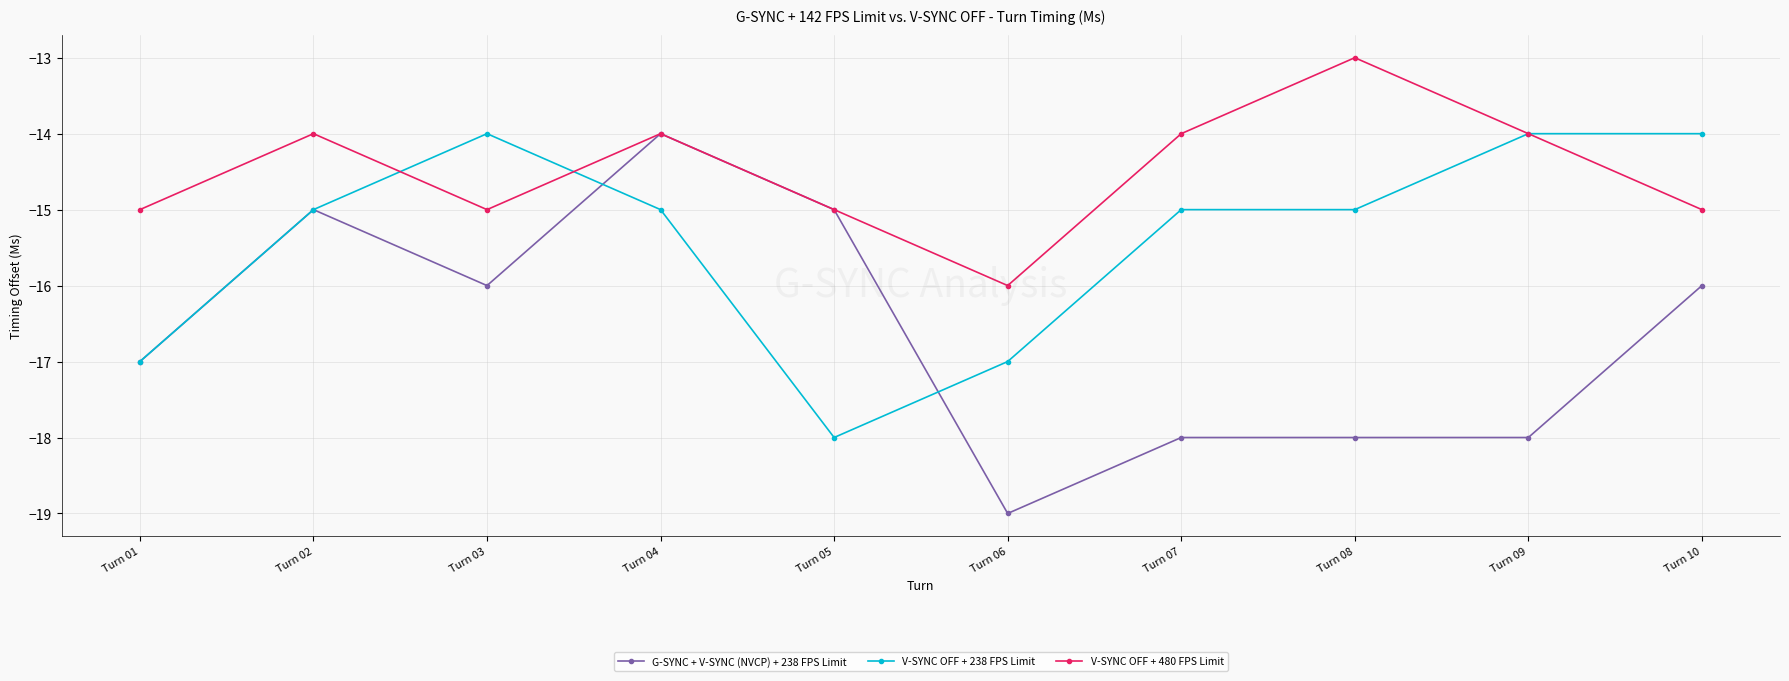

At which category does the chart reach its peak across all series?

Turn 08